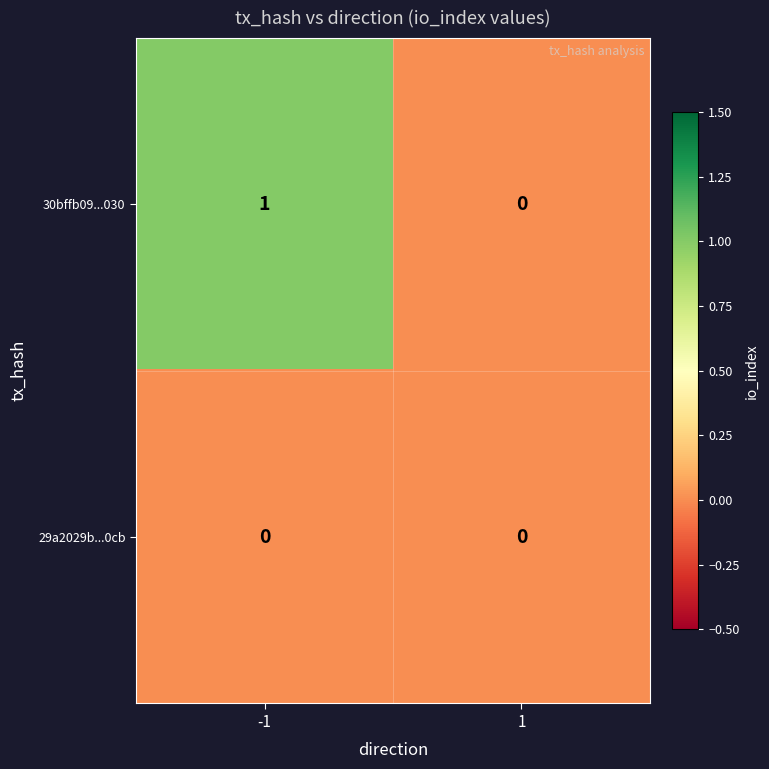

Reading left to right, what are all the values shown in this chart?

30bffb09...030: 1	0
29a2029b...0cb: 0	0